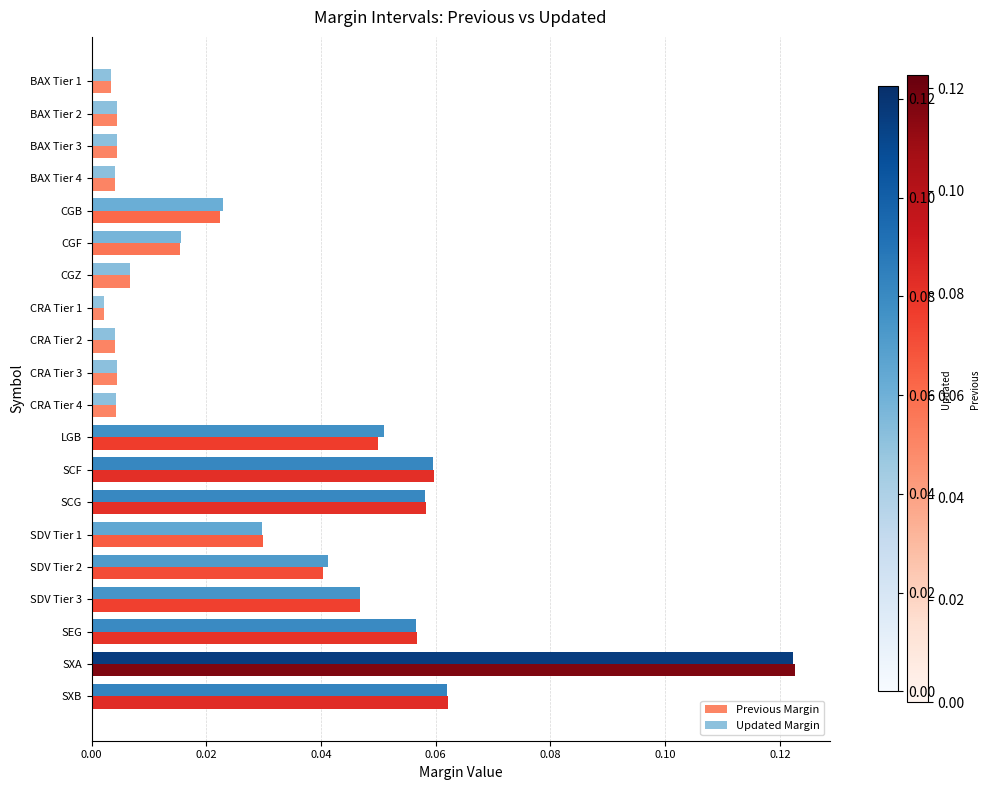

What is the sum of all Previous Margin values?

0.6